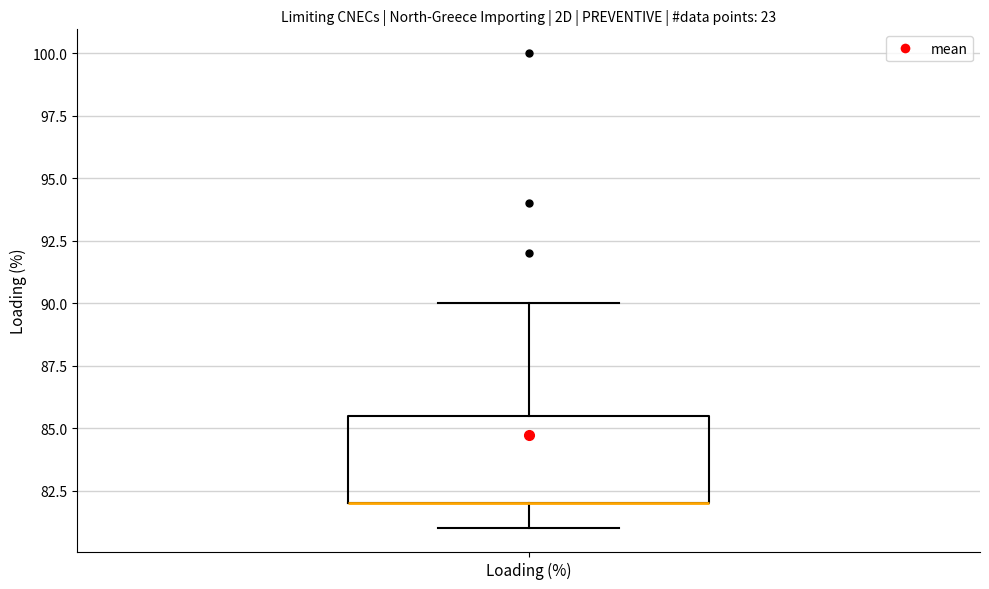

Transcribe this box plot: give where the median line is, the range the box spans, and where the two whiskers end, as read against the y-axis. The values are not printed on the chart, so give them approximately, as read against the axis.

median 82.0 (drawn on the box's lower edge), box 82.0 to 85.5, whiskers 81.0 to 90.0